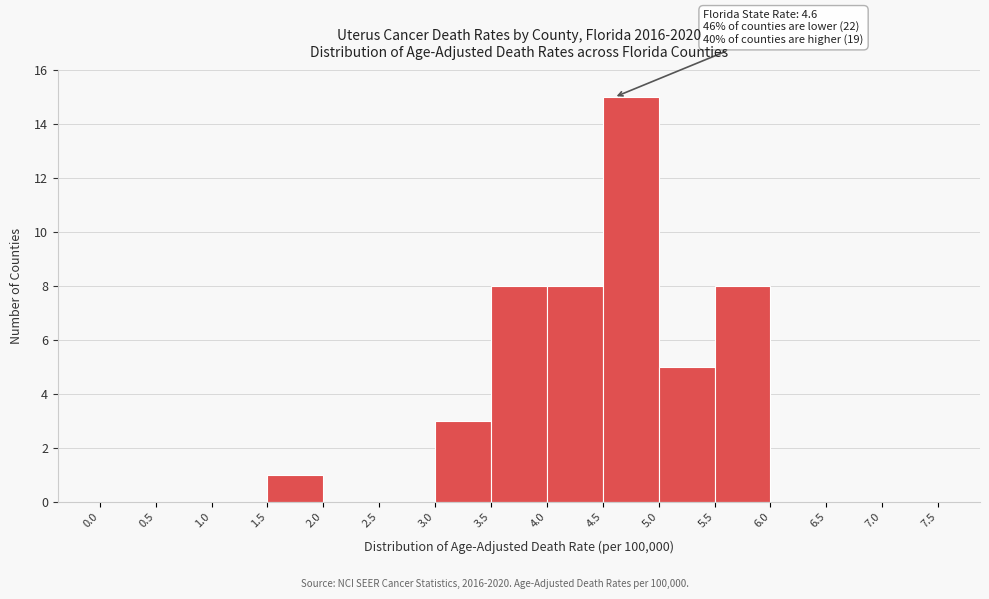

Which range on the x-axis has the tallest bar?

4.5 to 5.0